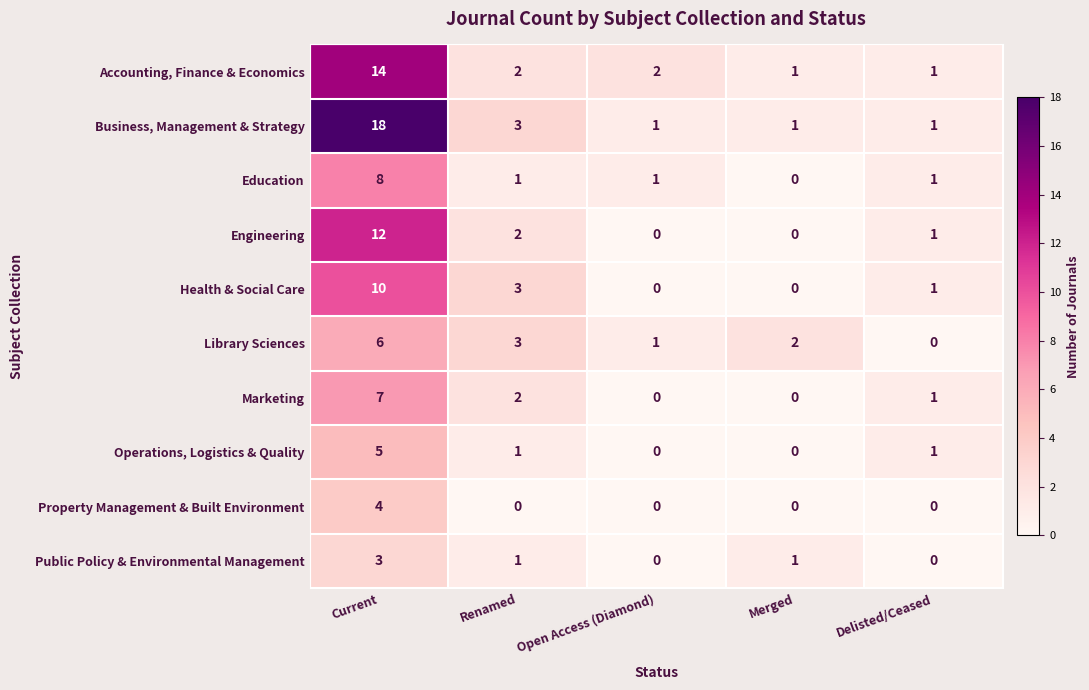

Is the value of Education at Renamed greater than the value of Library Sciences at Merged?

No